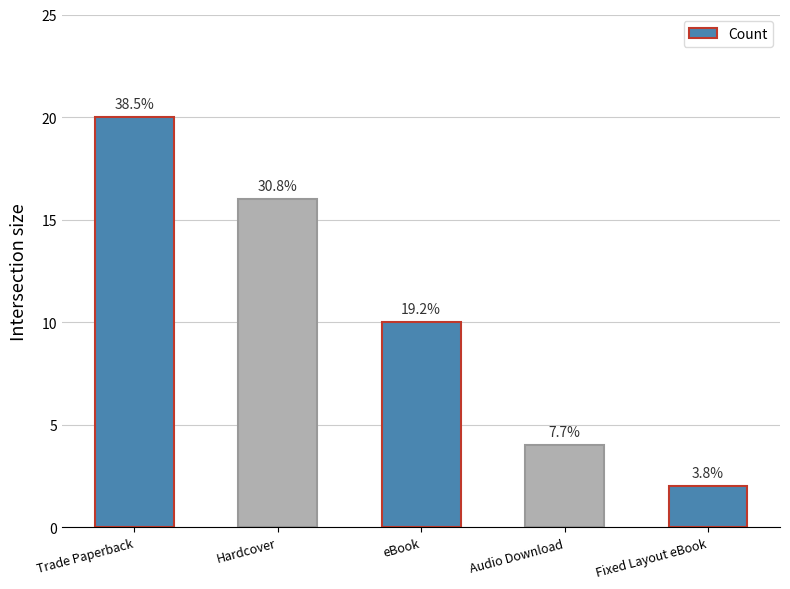

What is the value of the 5th bar from the left?

2